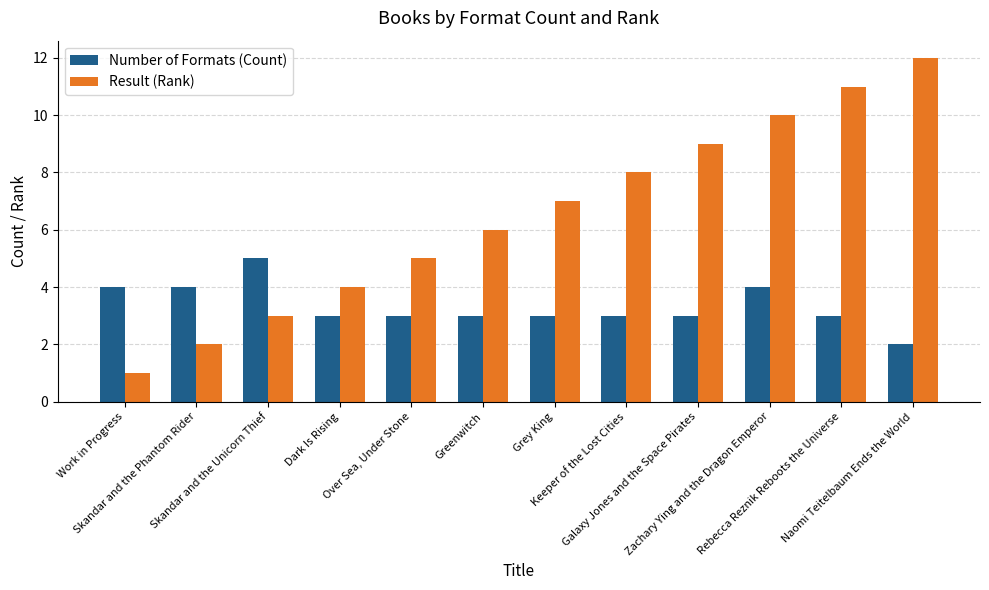

Which series has the largest total across all categories?

Result (Rank)